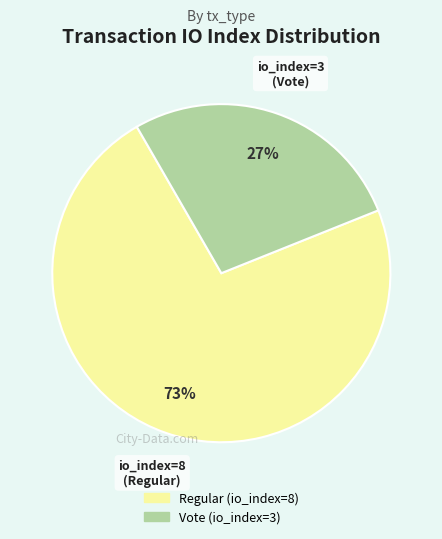

Is it true that Regular (io_index=8) is 73% of the pie?

True